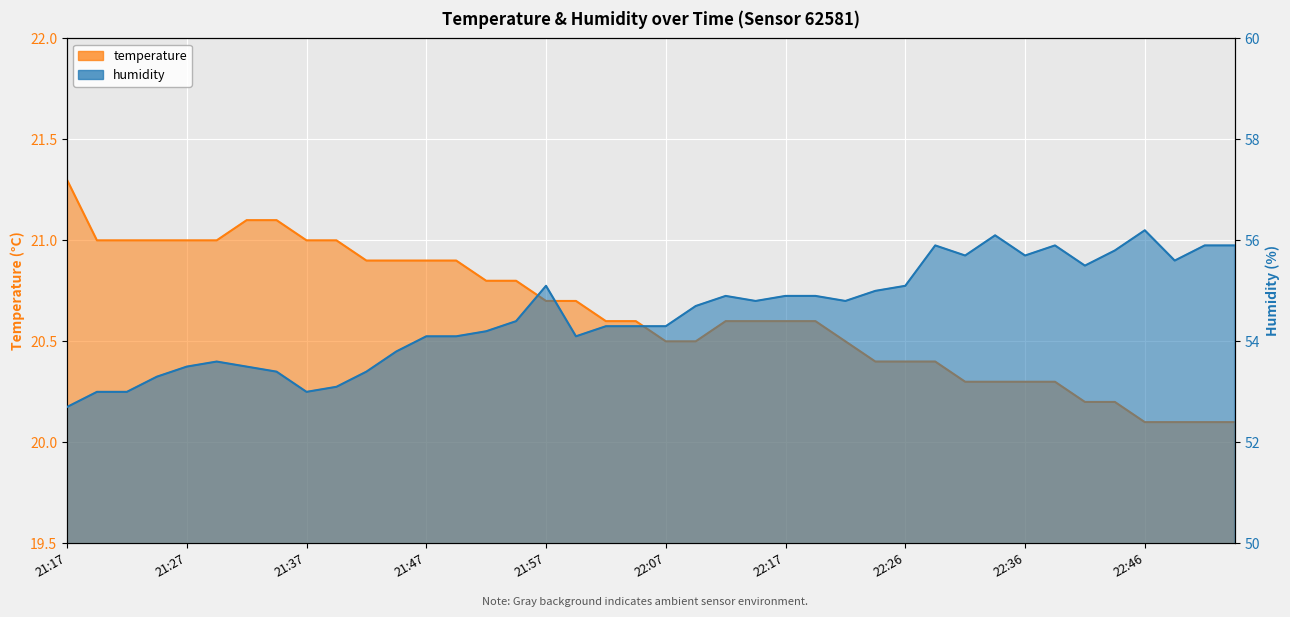

At which label does humidity reach its peak?

22:46